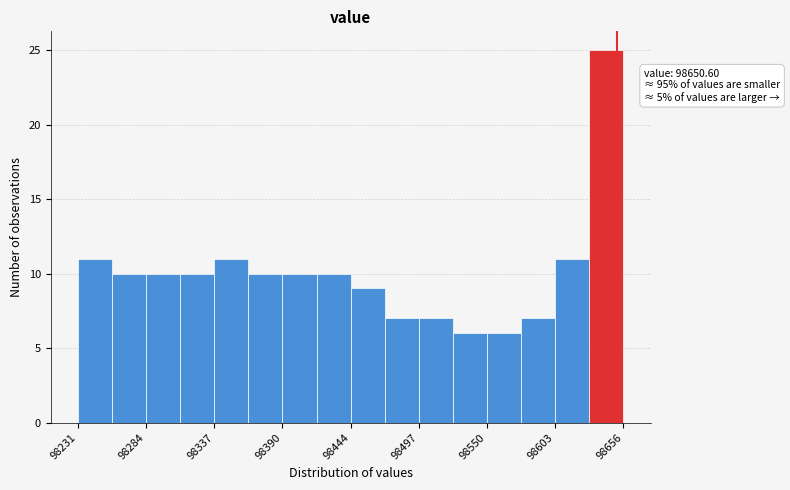

Read against the x-axis, roughly where is the centre of the tallest bar?

98640